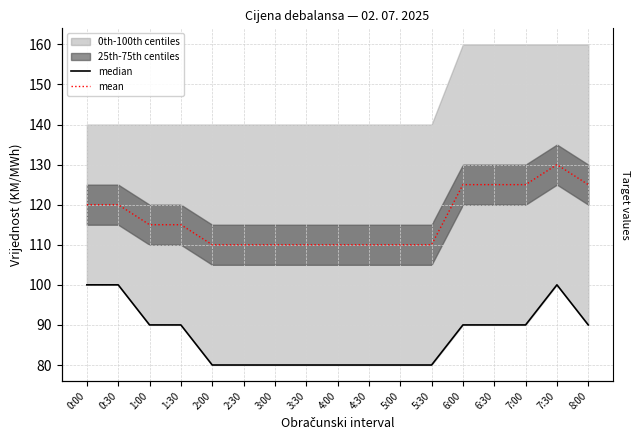

What is the sum of the mean values at 2:00 and 1:00?

225